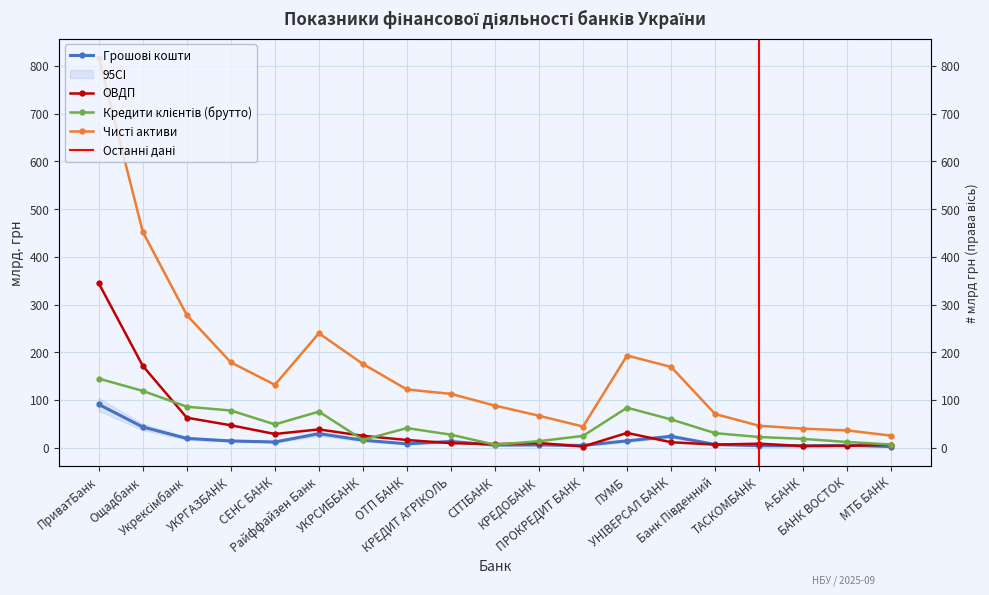

What is the value of the Грошові кошти point at the 1st from the left?

90.8